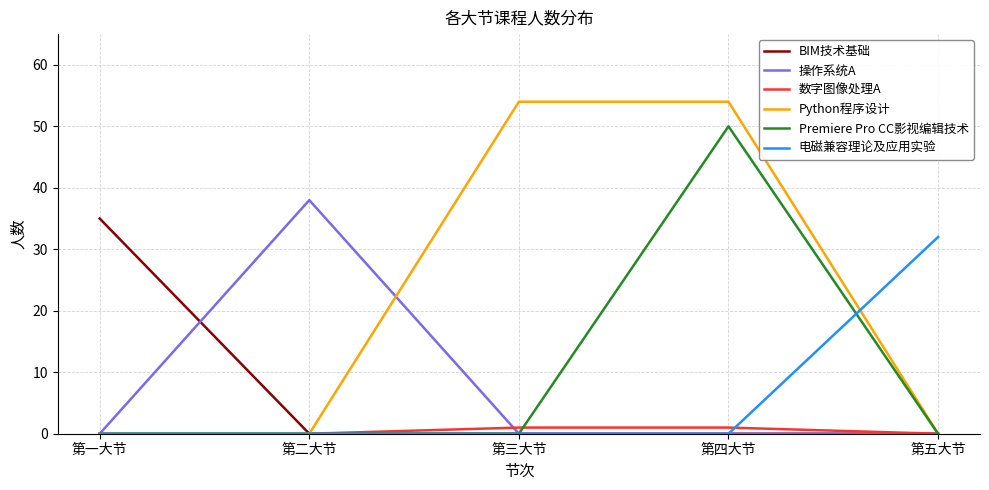

Reading left to right, transcribe all the data shown in this chart.

BIM技术基础: 第一大节=35	第二大节=0	第三大节=0	第四大节=0	第五大节=0
操作系统A: 第一大节=0	第二大节=38	第三大节=0	第四大节=0	第五大节=0
数字图像处理A: 第一大节=0	第二大节=0	第三大节=1	第四大节=1	第五大节=0
Python程序设计: 第一大节=0	第二大节=0	第三大节=54	第四大节=54	第五大节=0
Premiere Pro CC影视编辑技术: 第一大节=0	第二大节=0	第三大节=0	第四大节=50	第五大节=0
电磁兼容理论及应用实验: 第一大节=0	第二大节=0	第三大节=0	第四大节=0	第五大节=32